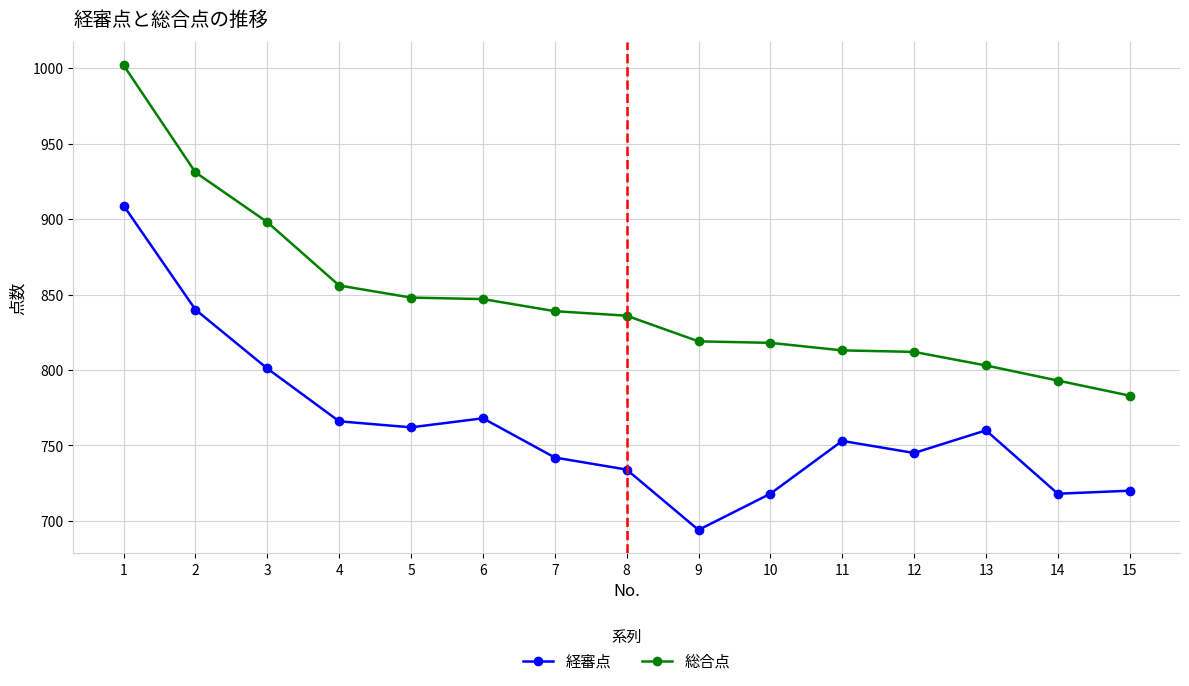

What are all the series names shown in the legend?

経審点, 総合点